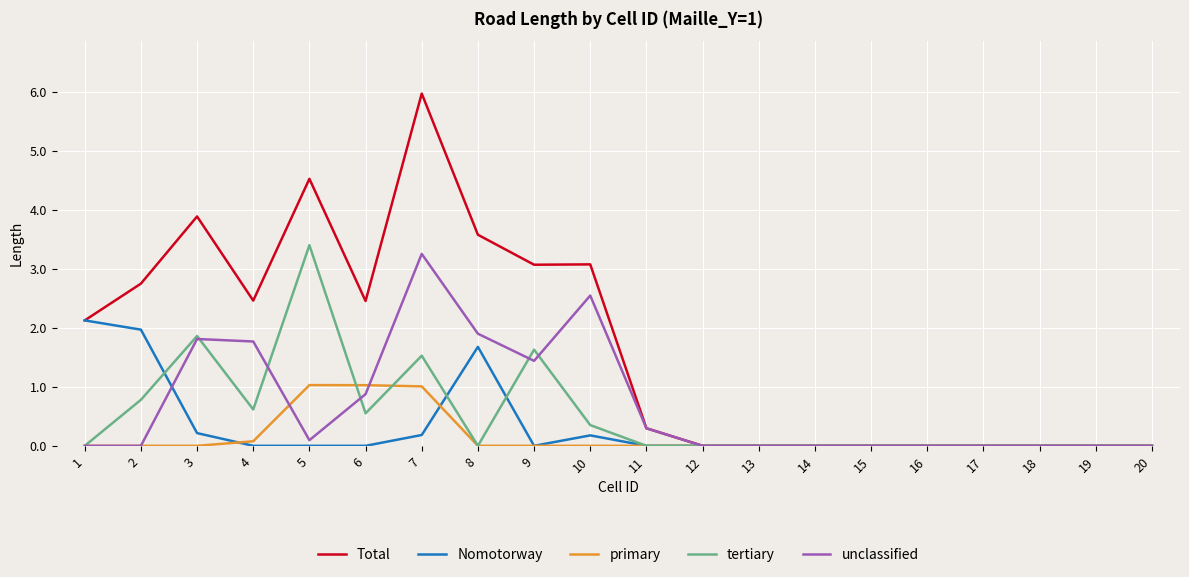

What is the total value across all series at 3?

7.8